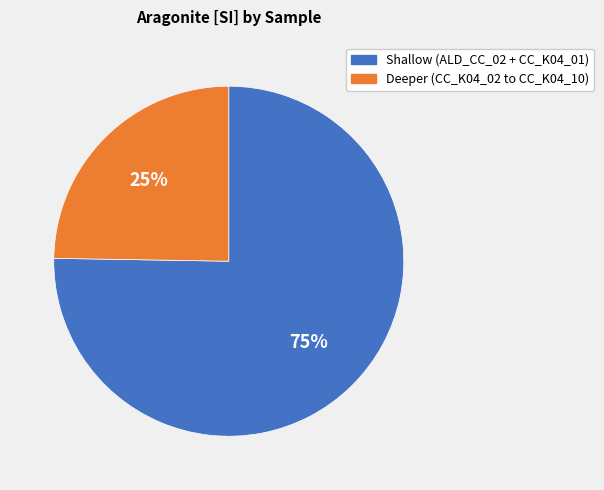

To the nearest percent, what is the average slice percentage?

50%